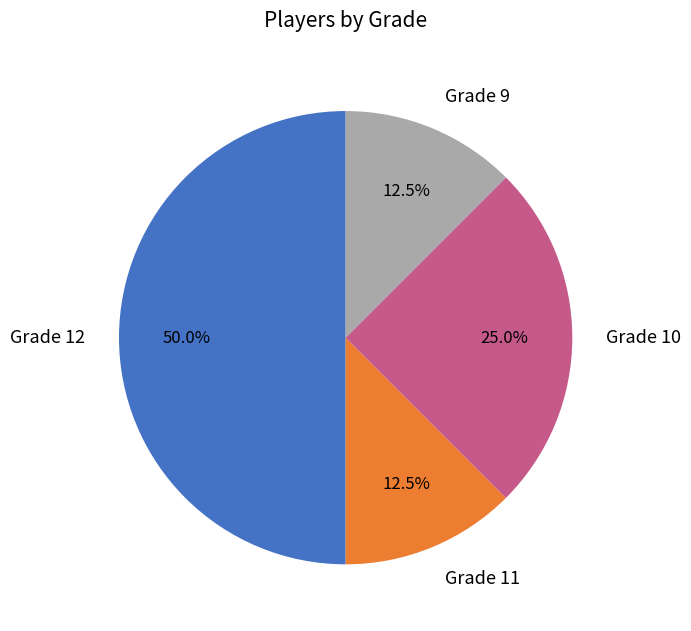

Is Grade 9 the majority of the pie?

No